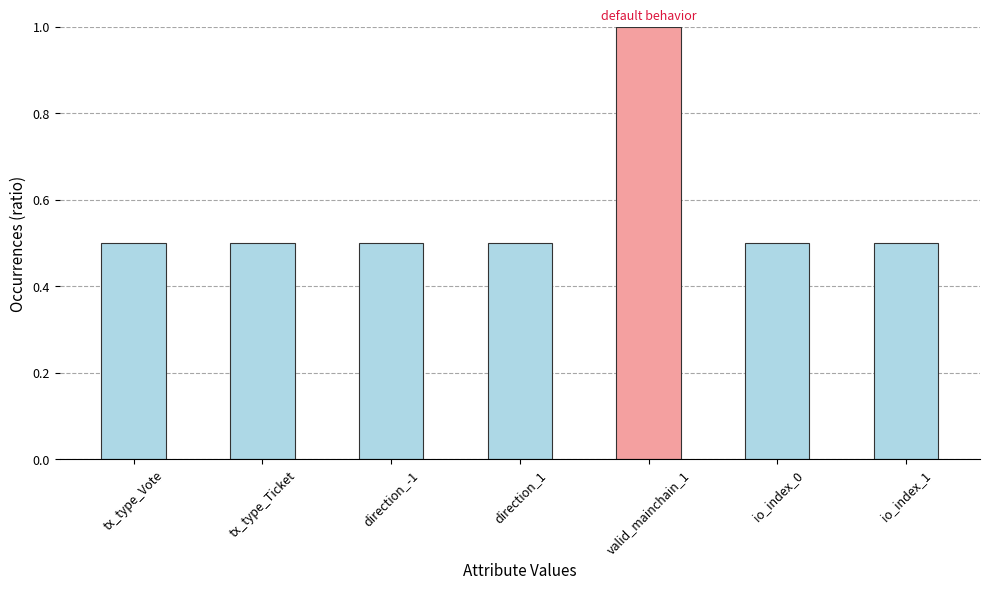

Count the values in the range 0 to 1.

7